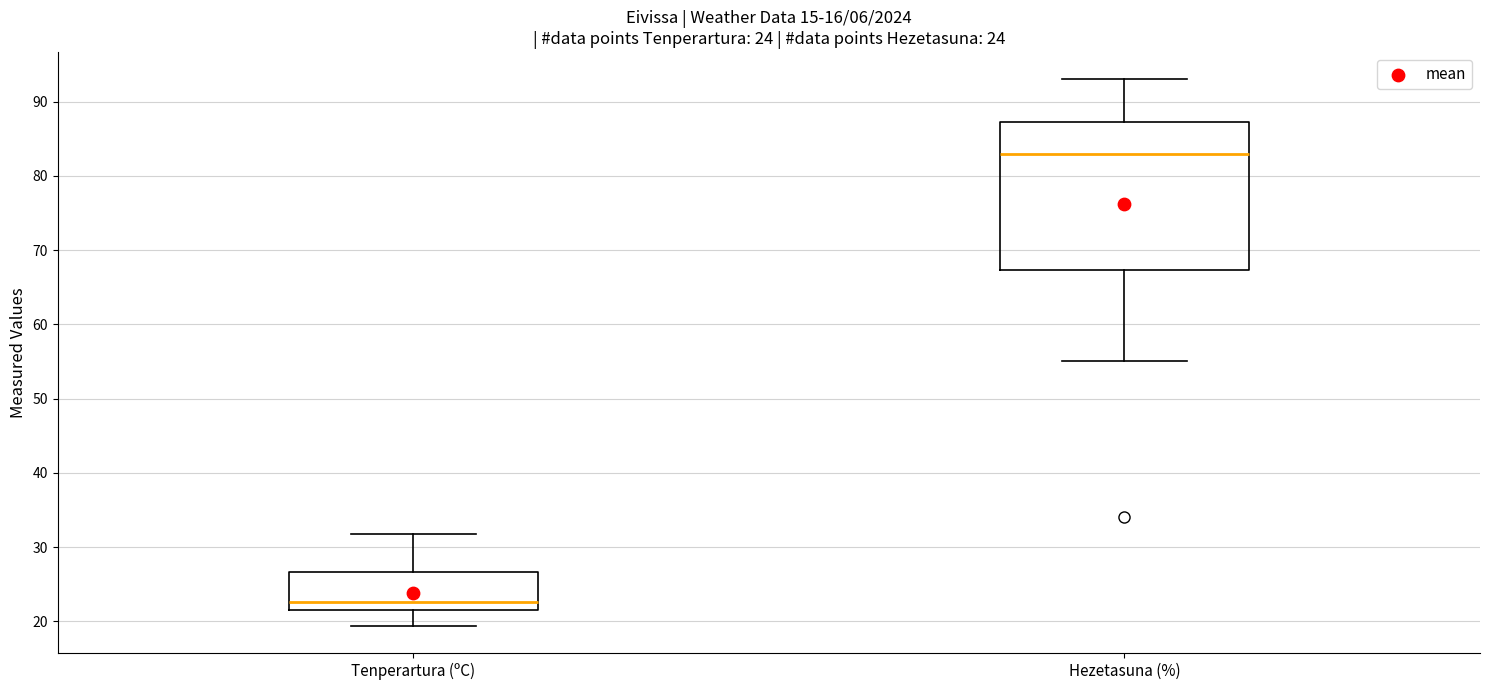

Which box has the lowest median line?

Tenperartura (ºC)